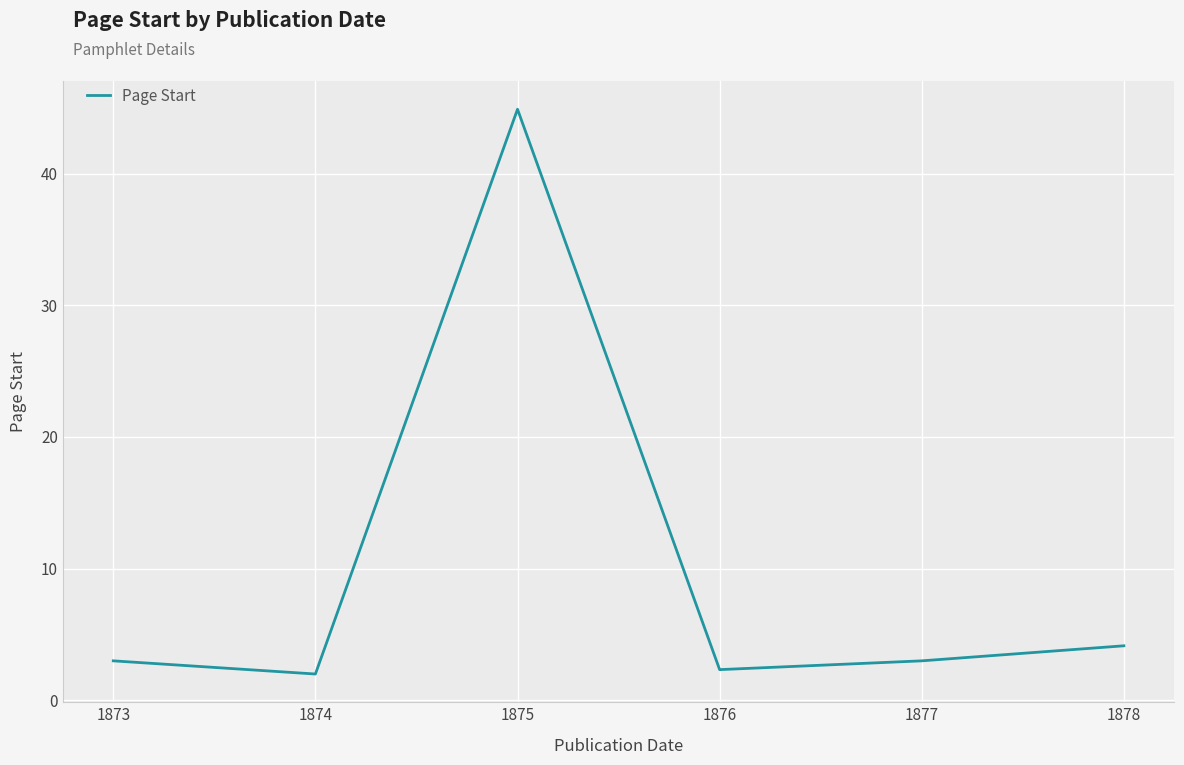

The chart shows a value of 0.8 at 1877. True or false?

False